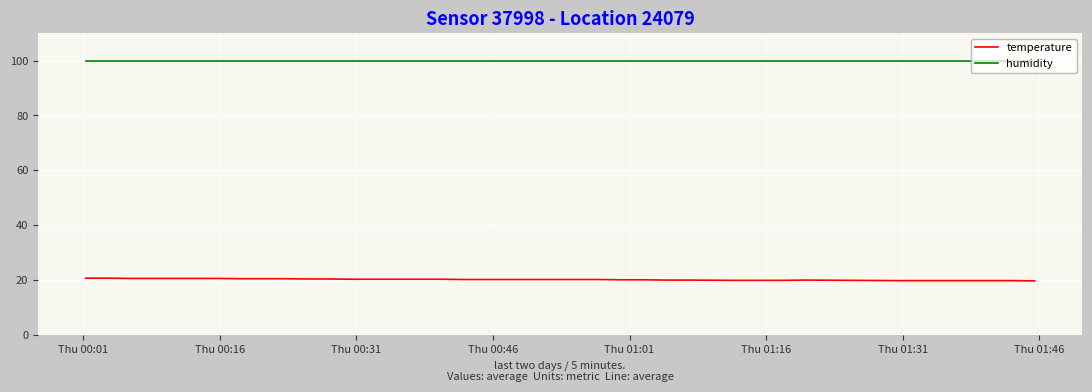

Which series has the largest total across all categories?

humidity